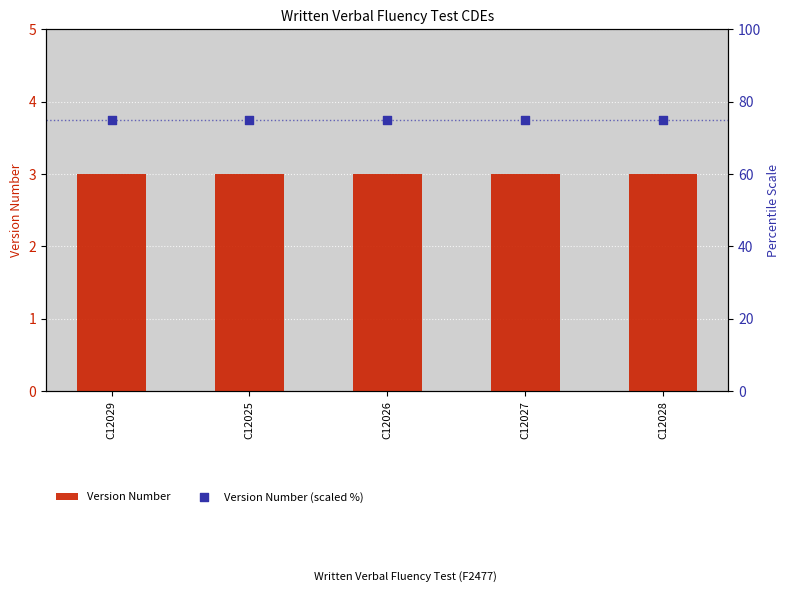

Which series contains the lowest Y value?

Version Number